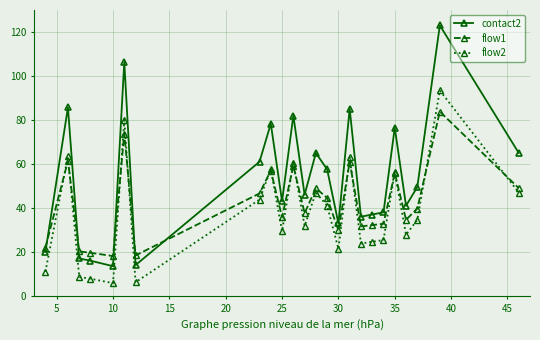

True or false: flow1 has more than 1 points higher than both neighbors.

True